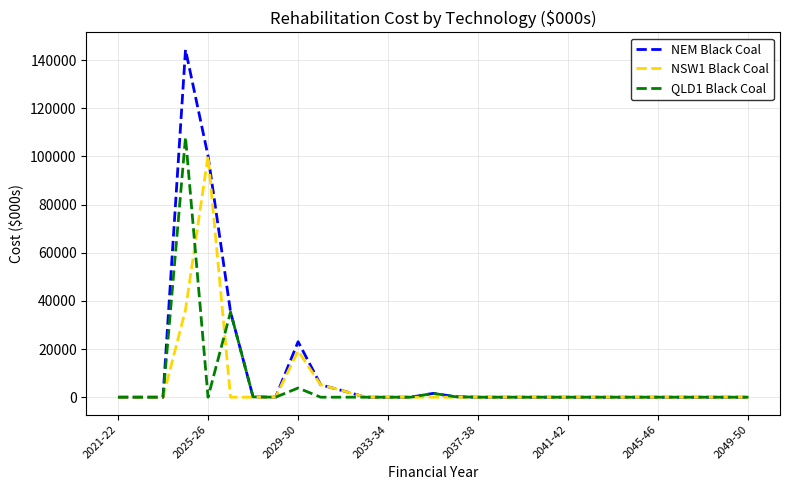

What is the difference between the second highest and second lowest values in the NEM Black Coal series?

100254.5